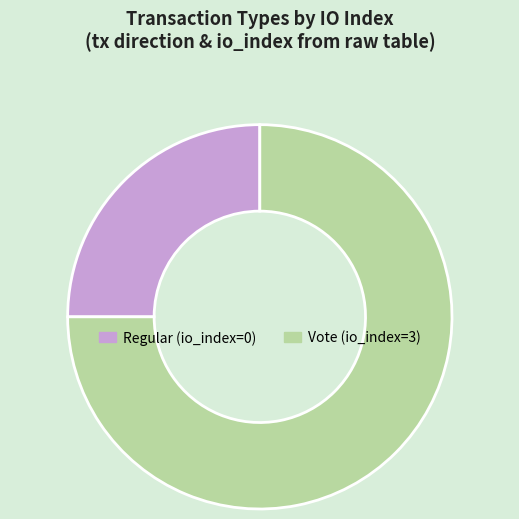

Which category has the biggest portion of the pie?

Vote (io_index=3)